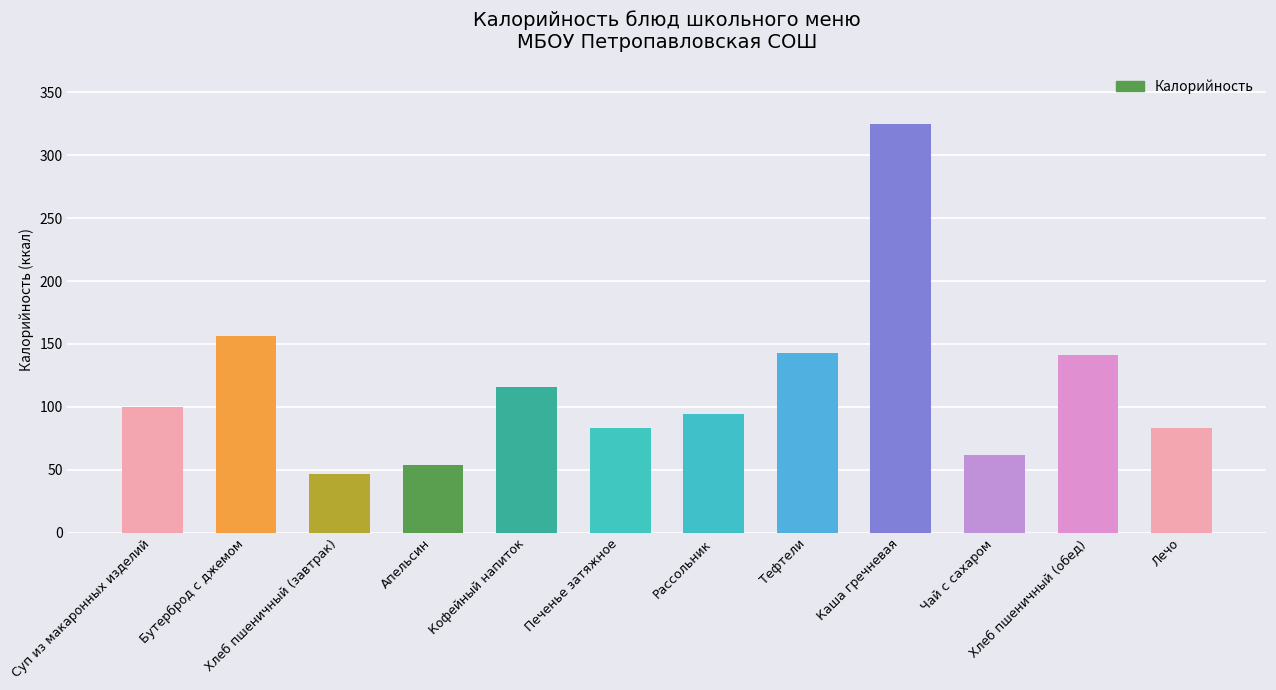

At which label is the value closest to 185?

Бутерброд с джемом